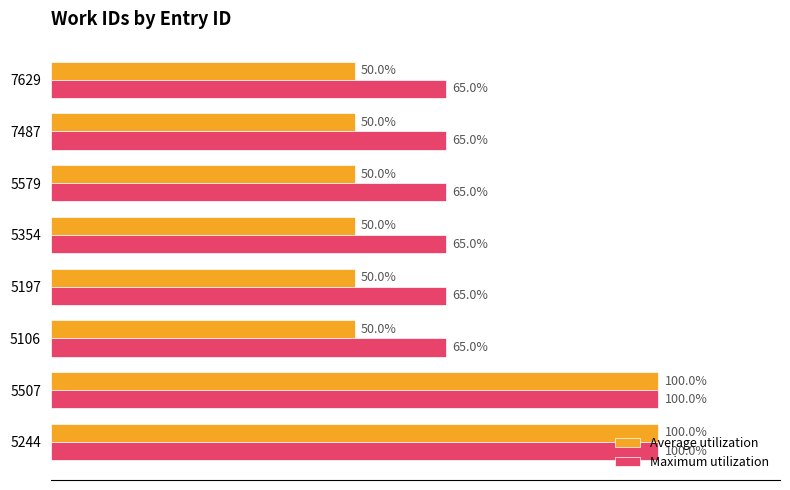

What are all the series names shown in the legend?

Average utilization, Maximum utilization